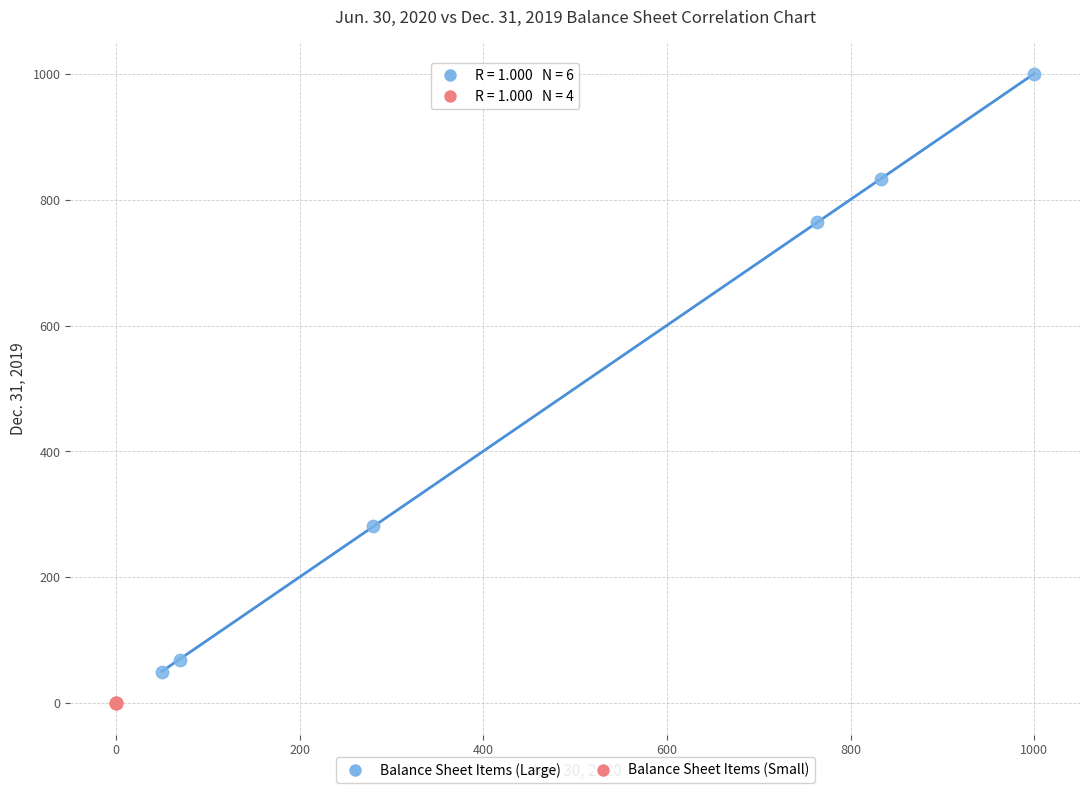

What are all the series names shown in the legend?

Balance Sheet Items (Large), Balance Sheet Items (Small)